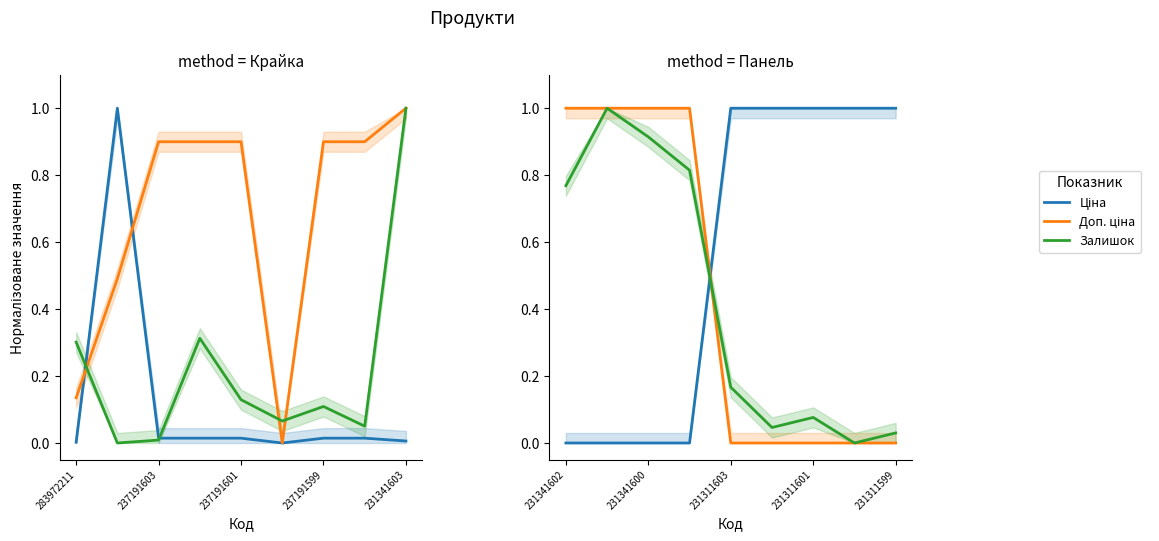

The Доп. ціна series shows -0.4 at 231311601. True or false?

False